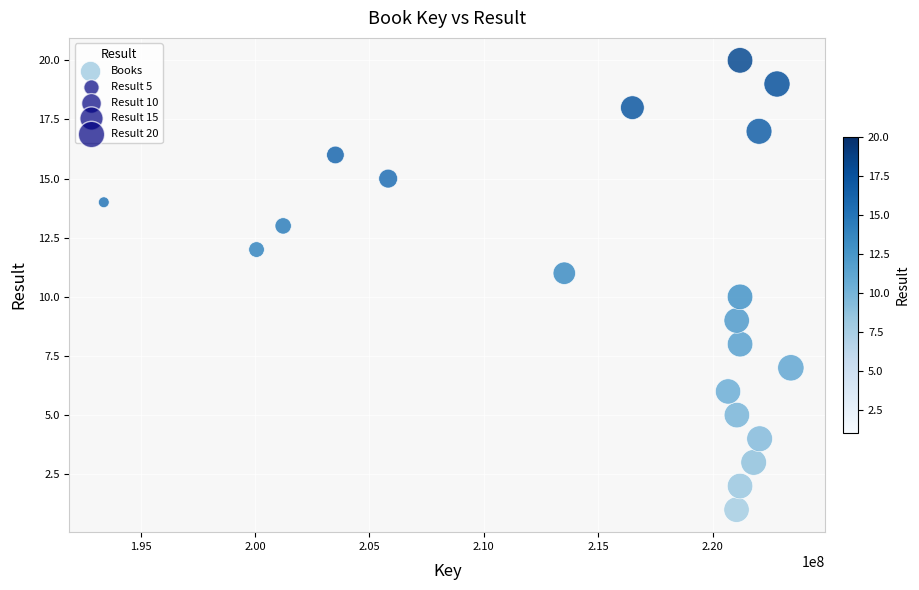

What is the range of X values (max minus min)?

30036720